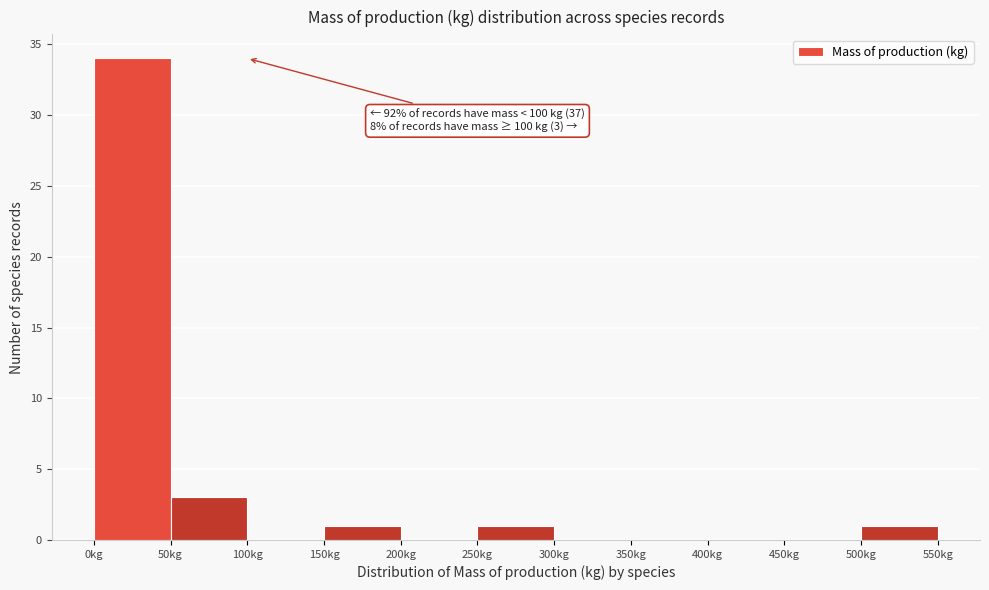

Over which range of the x-axis is the bar tallest?

0 to 50